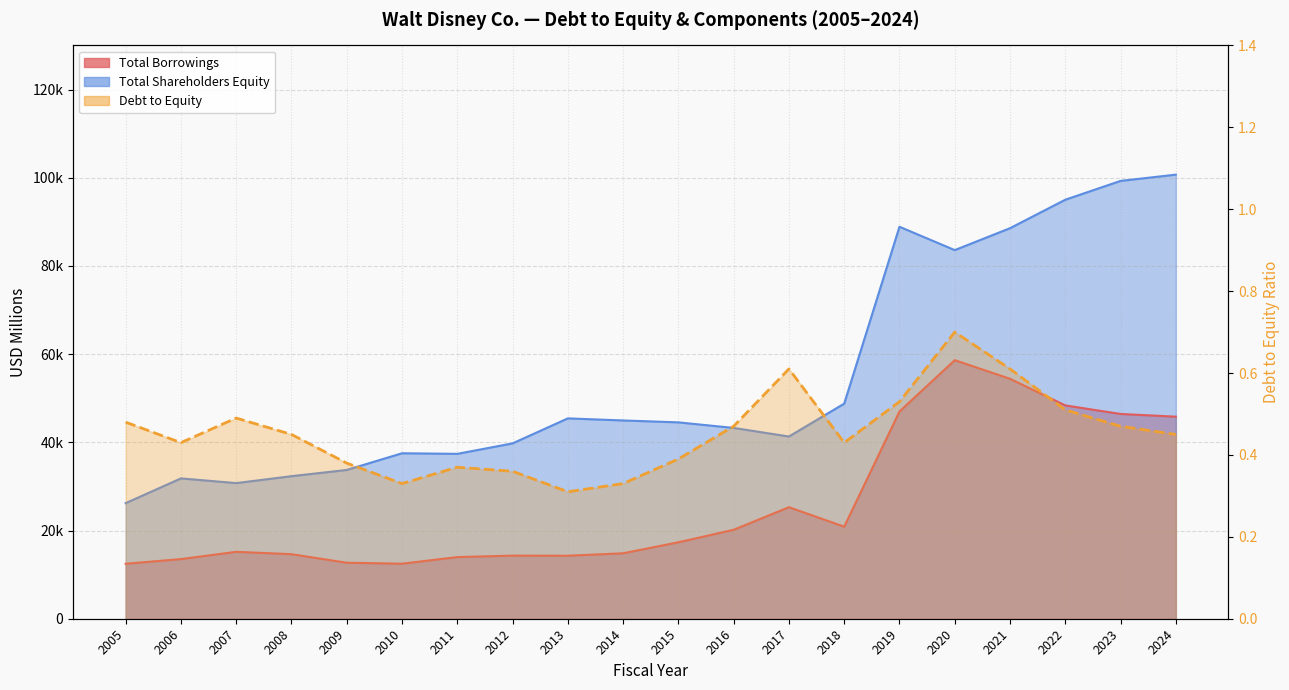

Between 2018 and 2024, which is larger?

2024